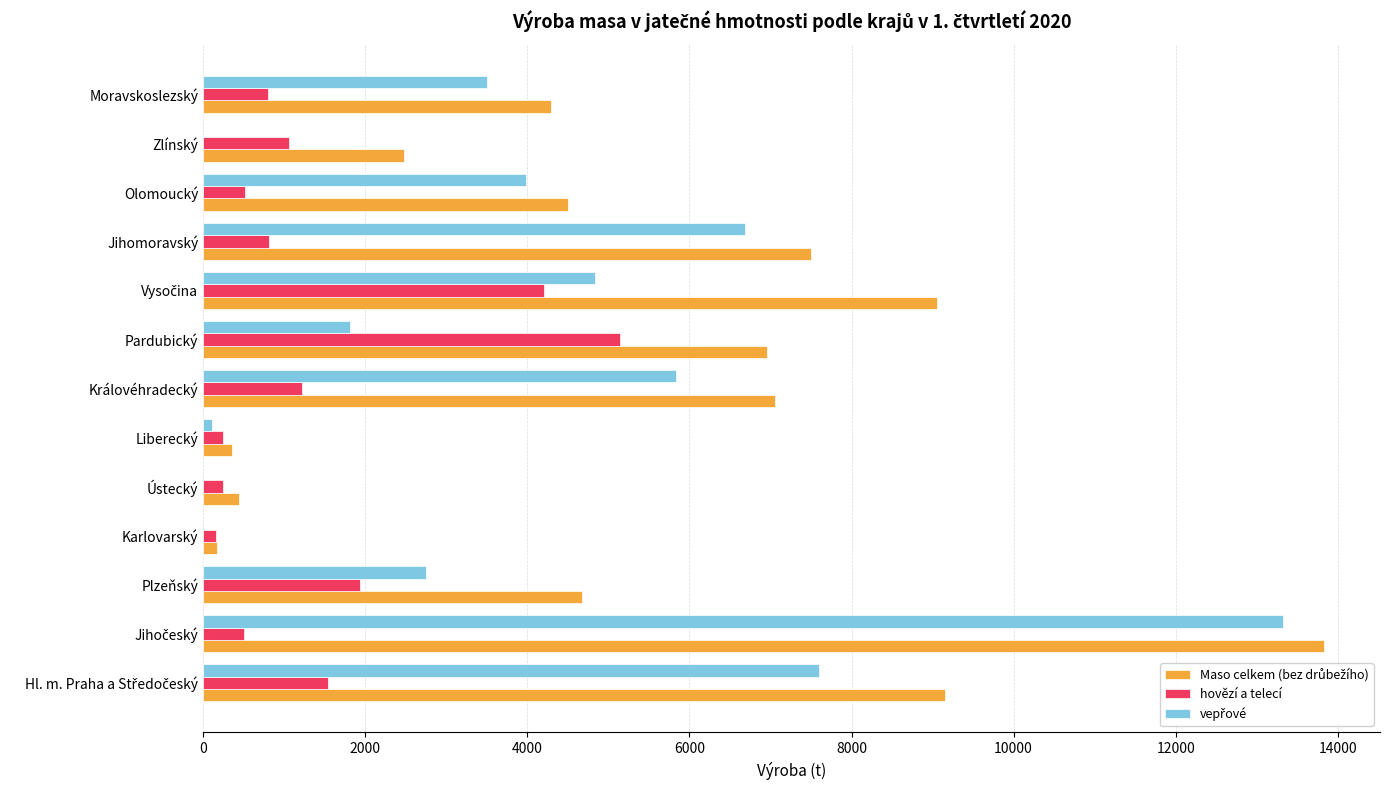

Which series has the widest spread of values?

Maso celkem (bez drůbežího)